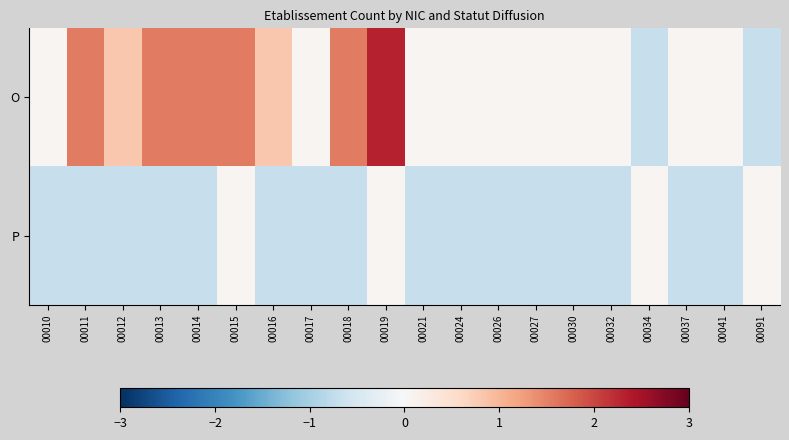

At which category is the sum across all series the highest?

00019